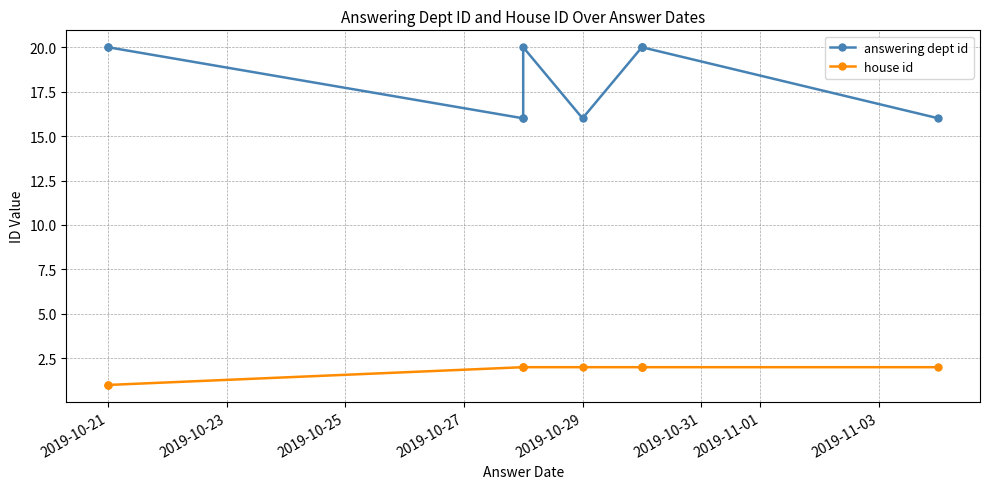

How many lines are shown in the chart?

2